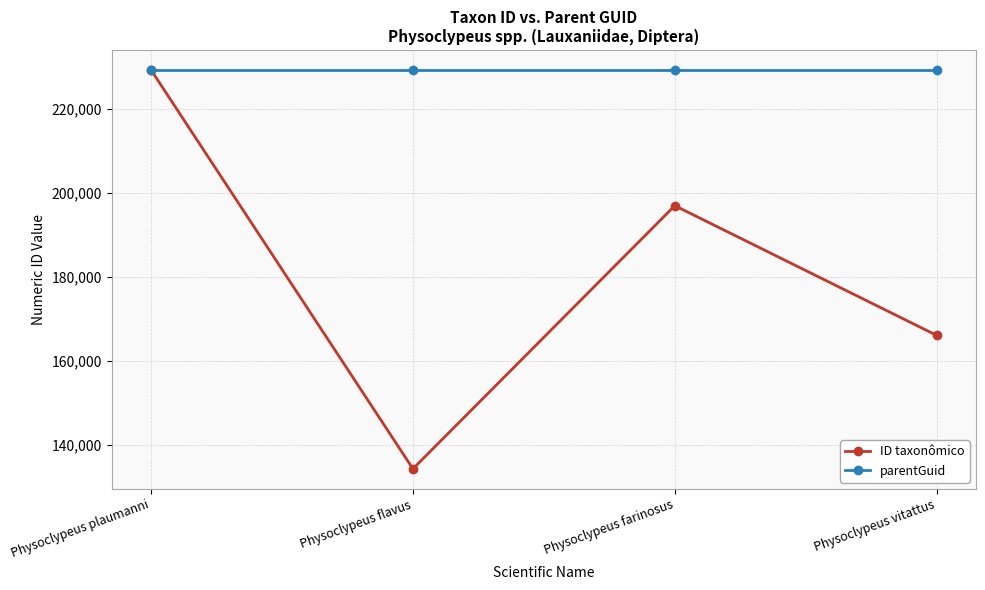

Is it true that ID taxonômico equals 65468 at Physoclypeus vitattus?

False